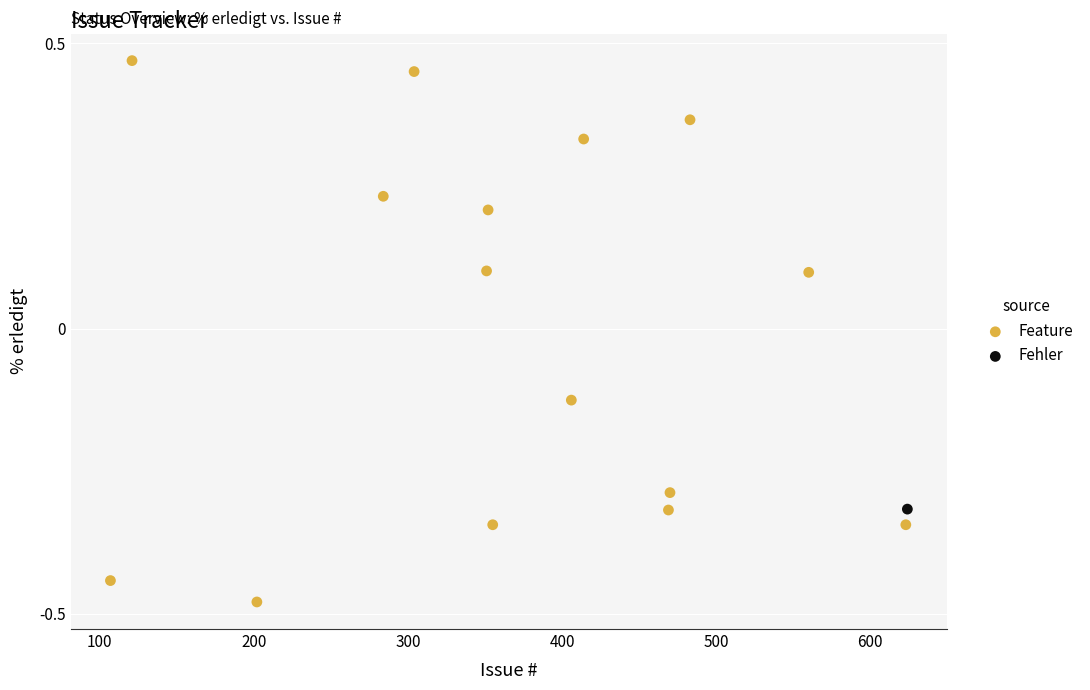

What are all the series names shown in the legend?

Feature, Fehler